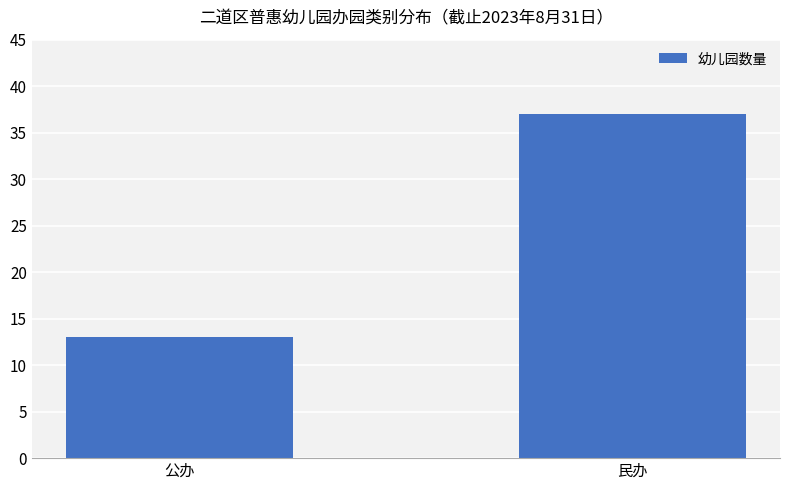

Approximately how many times larger is the value at 公办 compared to 民办?

0.4